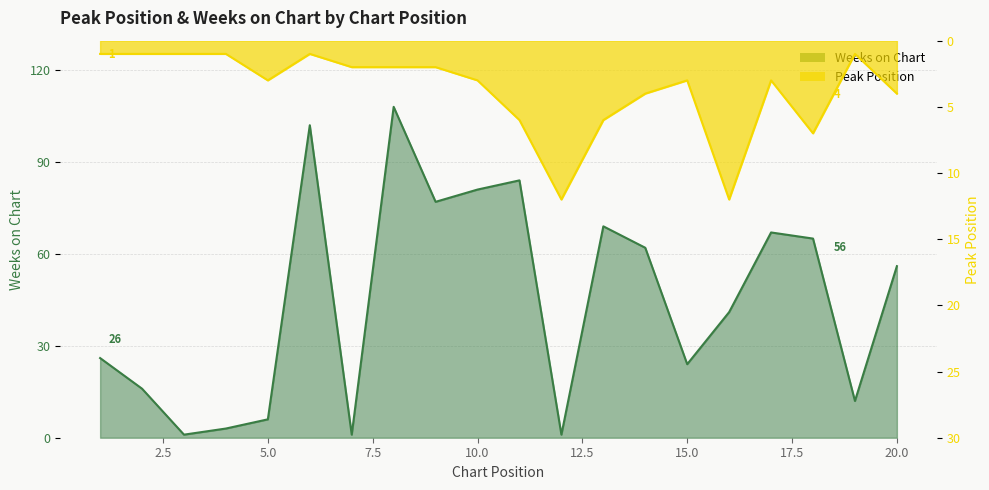

Which series changed the most between 5 and 8?

Weeks on Chart